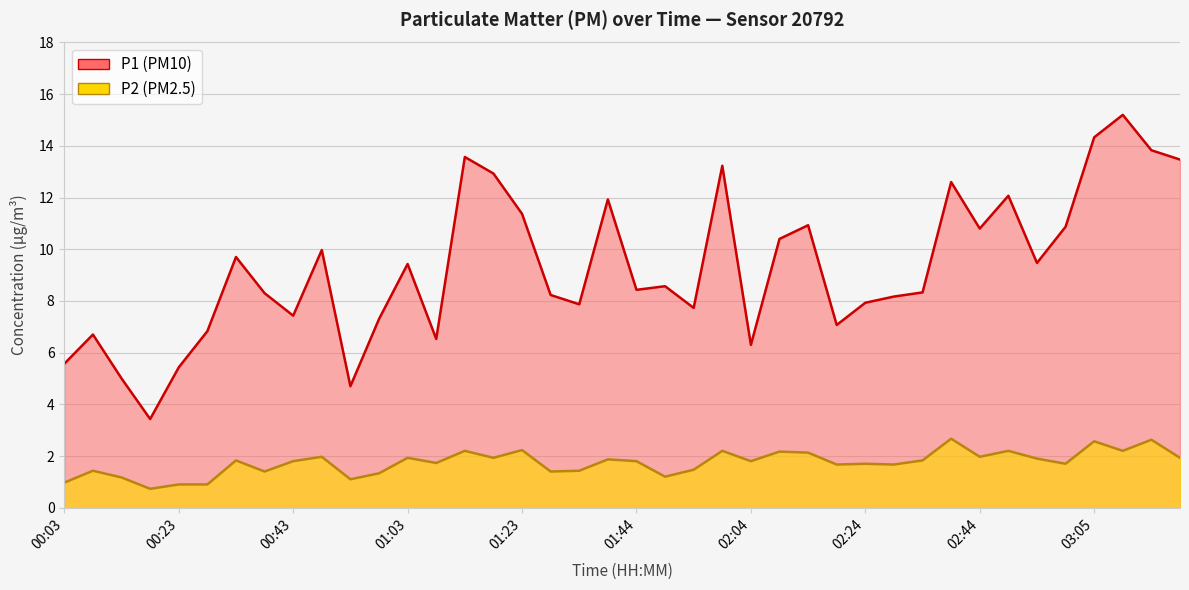

How many data points in P1 are less than 8?

15